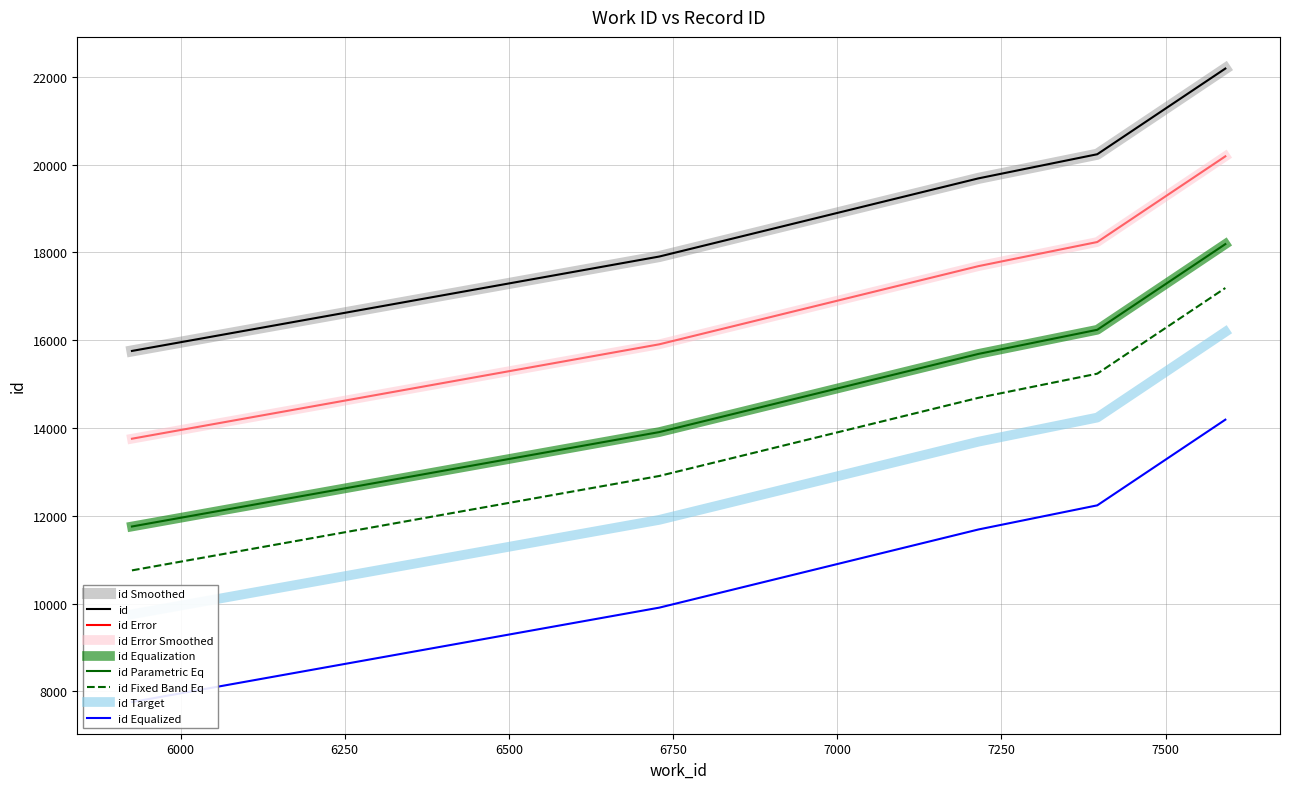

List the labels in order of value, largest first.

7591, 7396, 7215, 6729, 5926